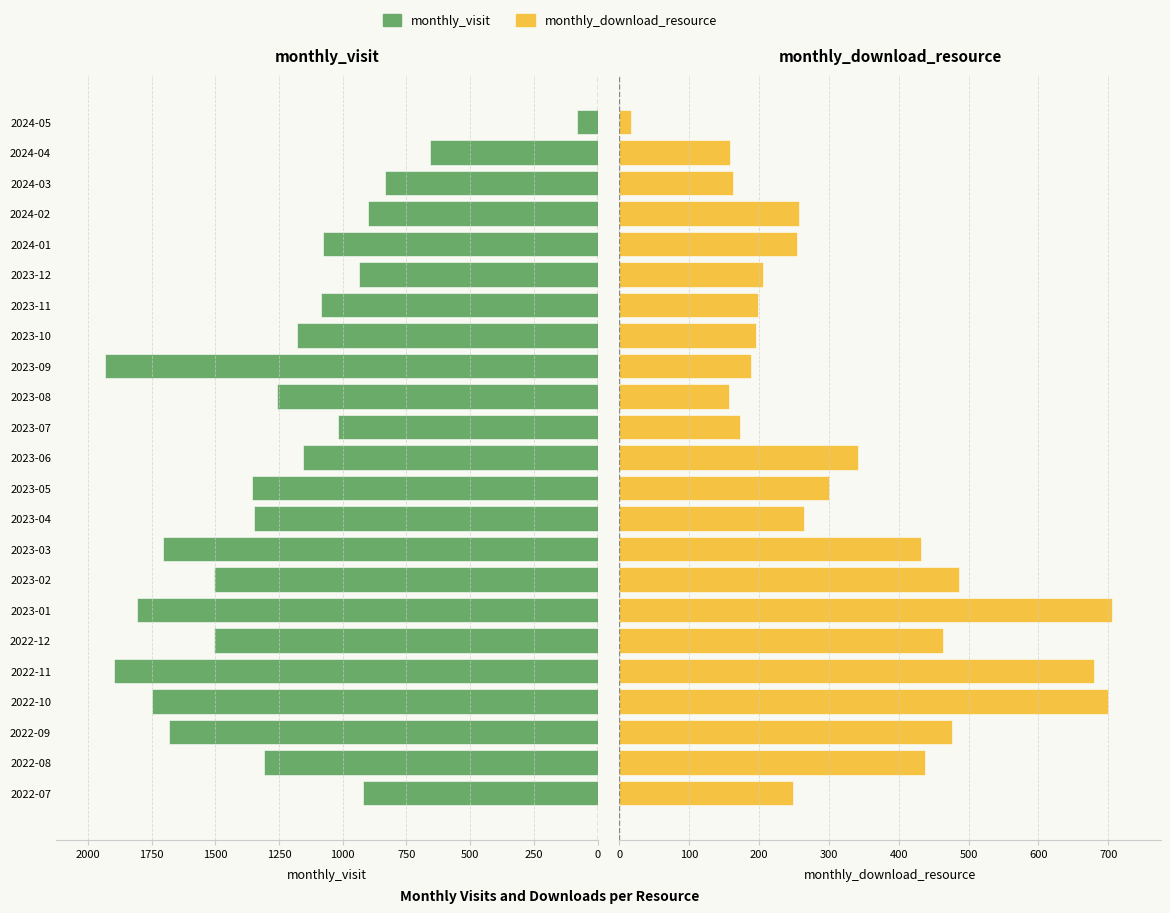

What are all the series names shown in the legend?

monthly_visit, monthly_download_resource